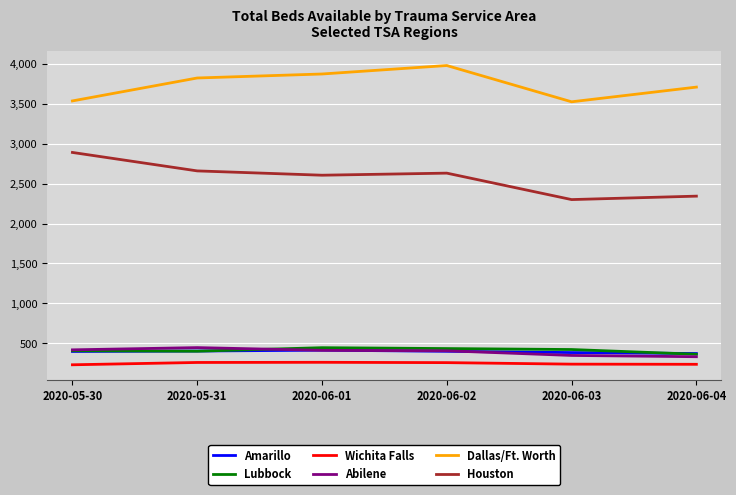

What is the highest value of the Dallas/Ft. Worth series?

3978